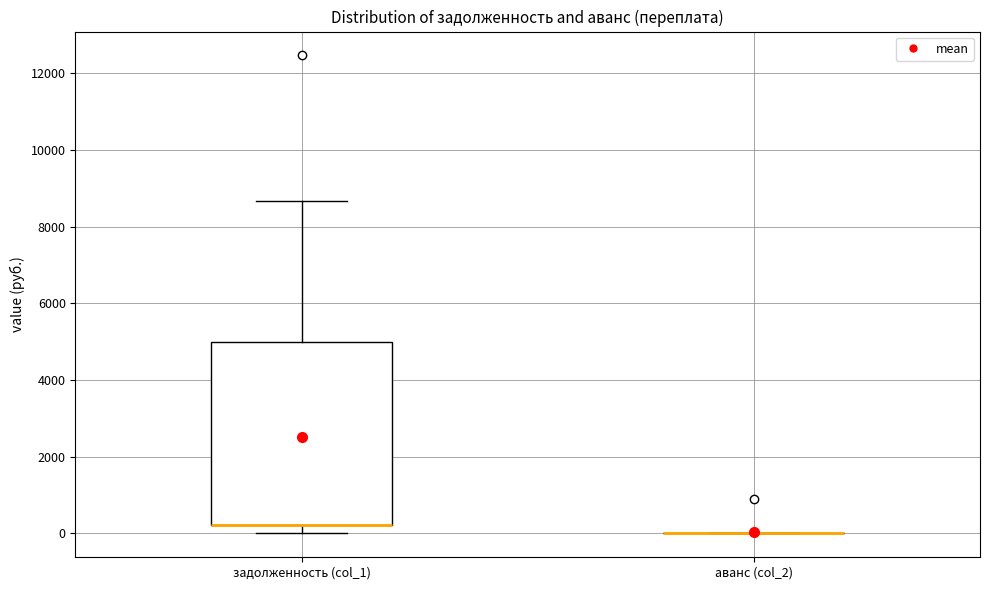

Reading left to right, read every box against the y-axis: the position of its median line, the range the box covers, and the ends of its whiskers. The values are not printed on the chart, so give them approximately, as read against the axis.

задолженность (col_1): median 200 (drawn on the box's lower edge), box 200 to 5000, whiskers 0 to 8600
аванс (col_2): box collapsed to a line at 0, whiskers 0 to 0